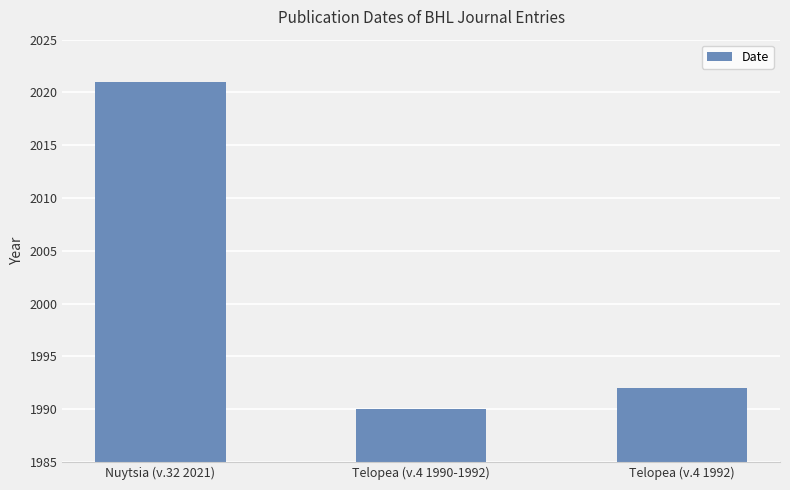

What is the label of the 2nd bar from the right?

Telopea (v.4 1990-1992)